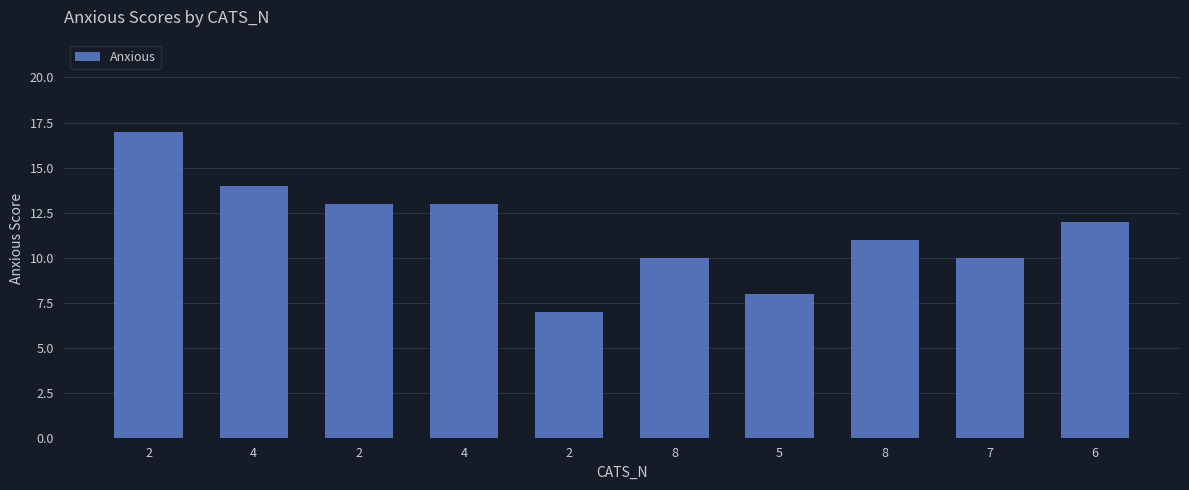

True or false: the data shows 11 at 8.

True